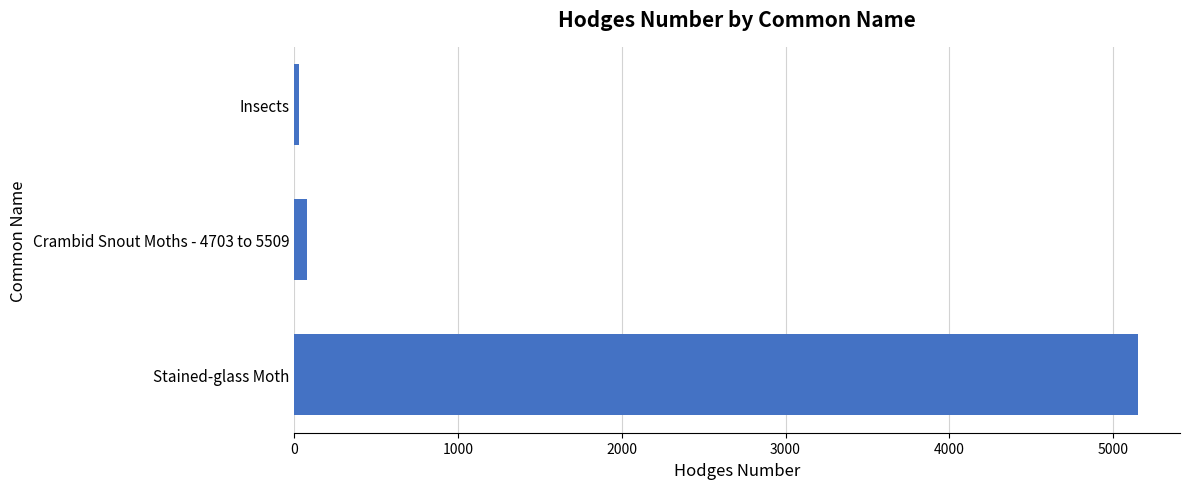

Reading bottom to top, what are all the values shown in this chart?

5150.0	80.2	29.0